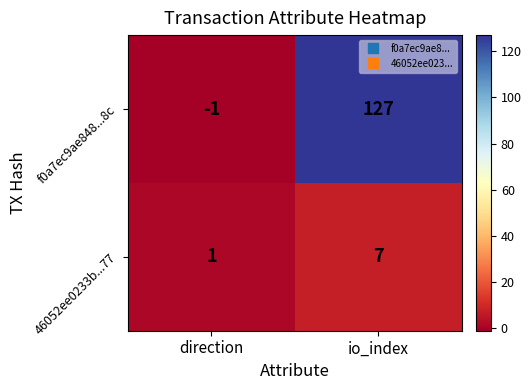

What is the total value across all series at io_index?

134